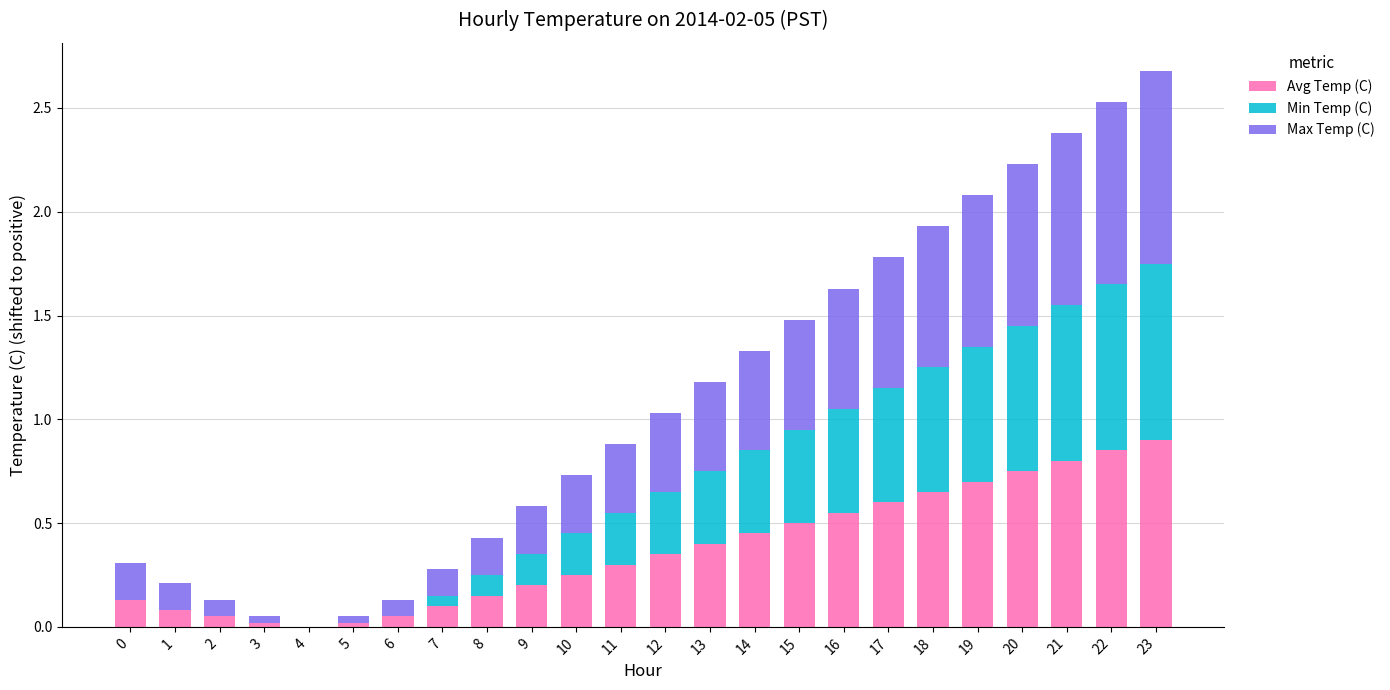

Is it true that Avg Temp (C) equals 0.4 at 19?

False